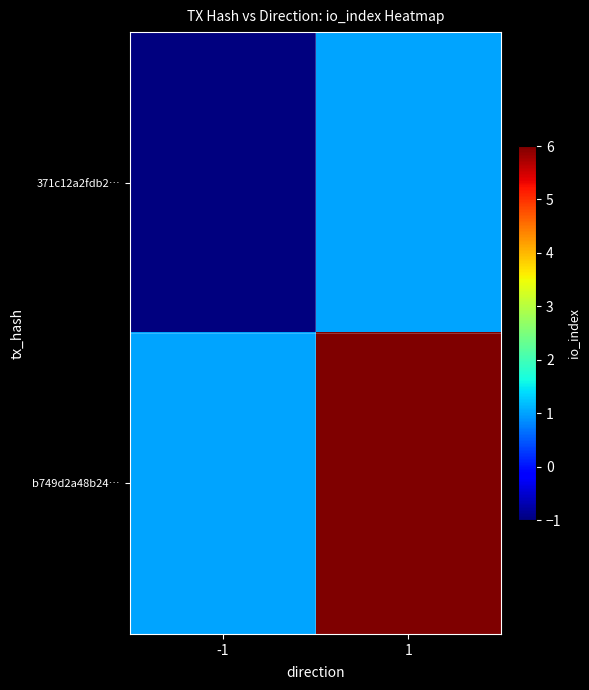

Which category has the lowest value across all series?

-1